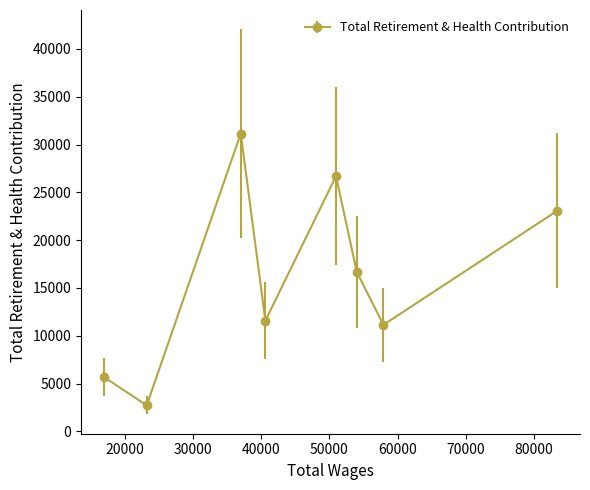

What is the greatest value displayed?

31151